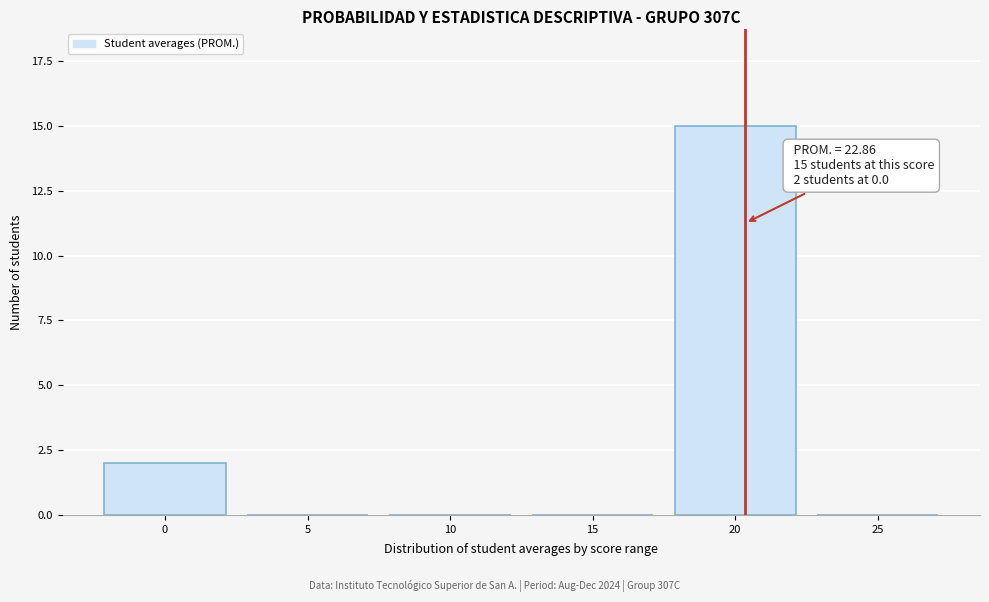

Reading left to right, transcribe all the data shown in this chart.

0=2	5=0	10=0	15=0	20=15	25=0